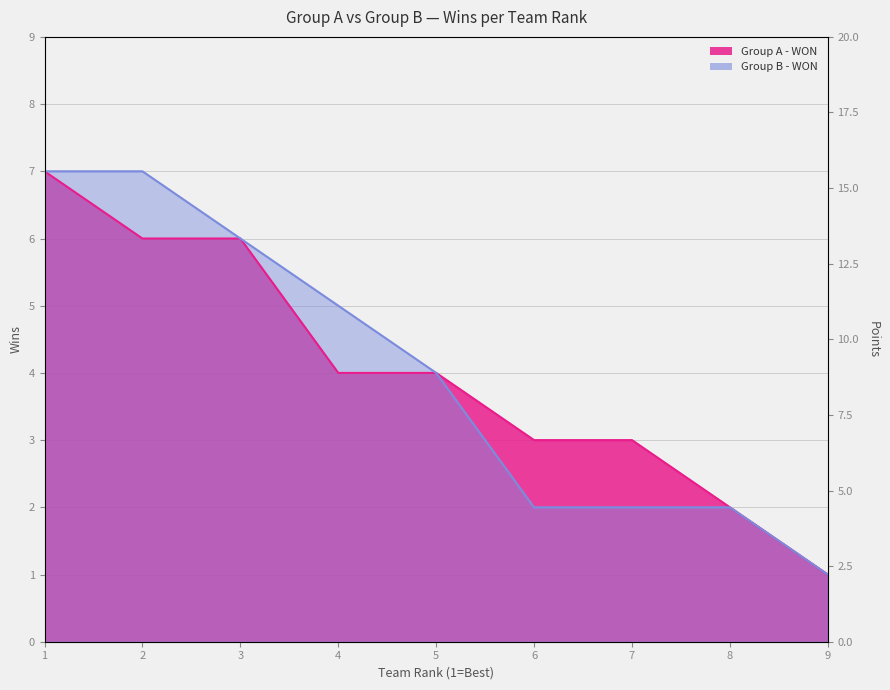

What are all the series names shown in the legend?

Group A - WON, Group B - WON